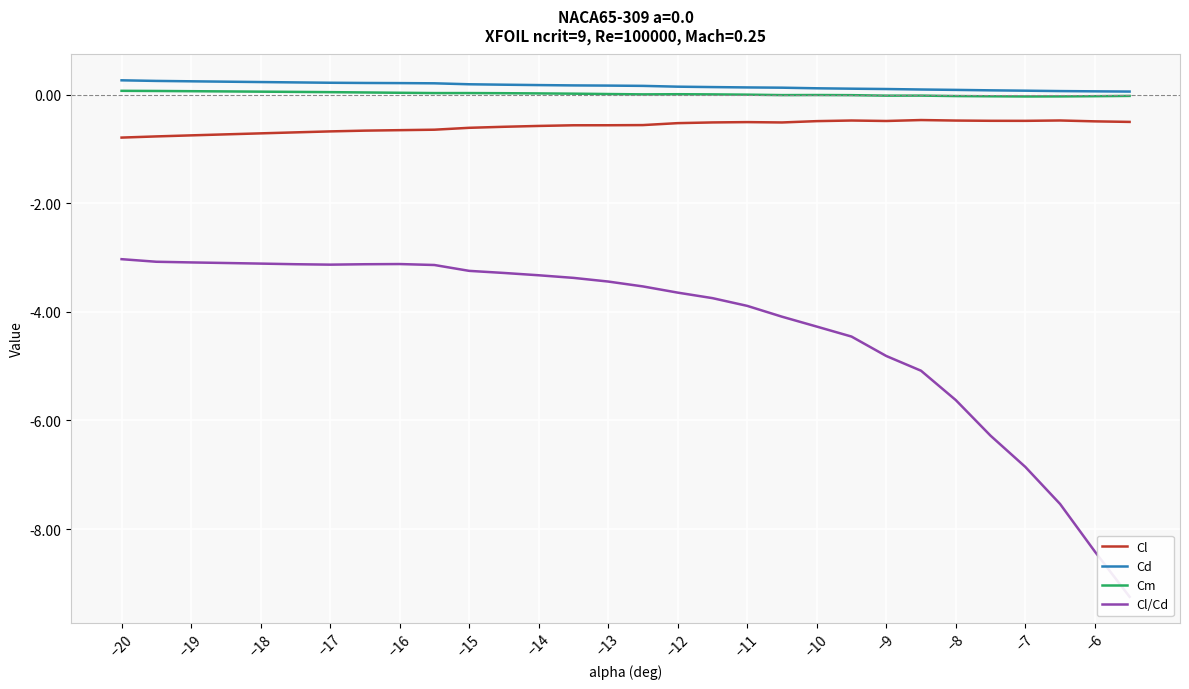

The value of Cm at −16 is 0.0. True or false?

True